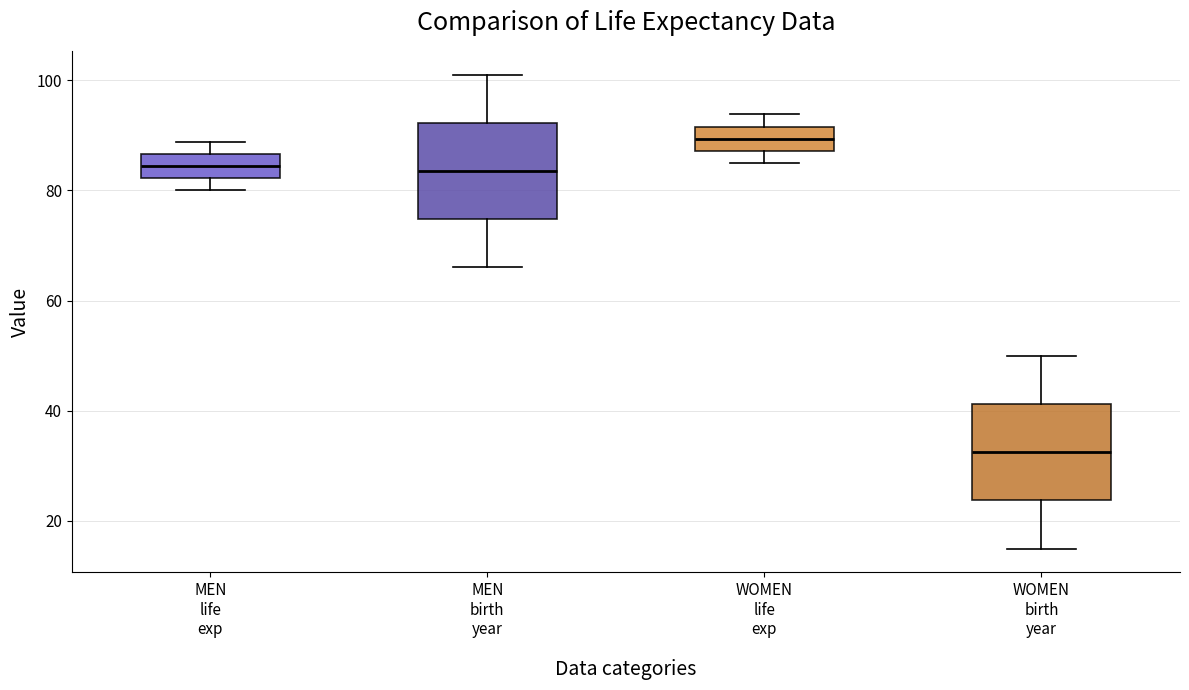

Reading left to right, read every box against the y-axis: the position of its median line, the range the box covers, and the ends of its whiskers. The values are not printed on the chart, so give them approximately, as read against the axis.

MEN life exp: median 84, box 82 to 86, whiskers 80 to 88
MEN birth year: median 84, box 74 to 92, whiskers 66 to 102
WOMEN life exp: median 90, box 88 to 92, whiskers 86 to 94
WOMEN birth year: median 32, box 24 to 42, whiskers 16 to 50